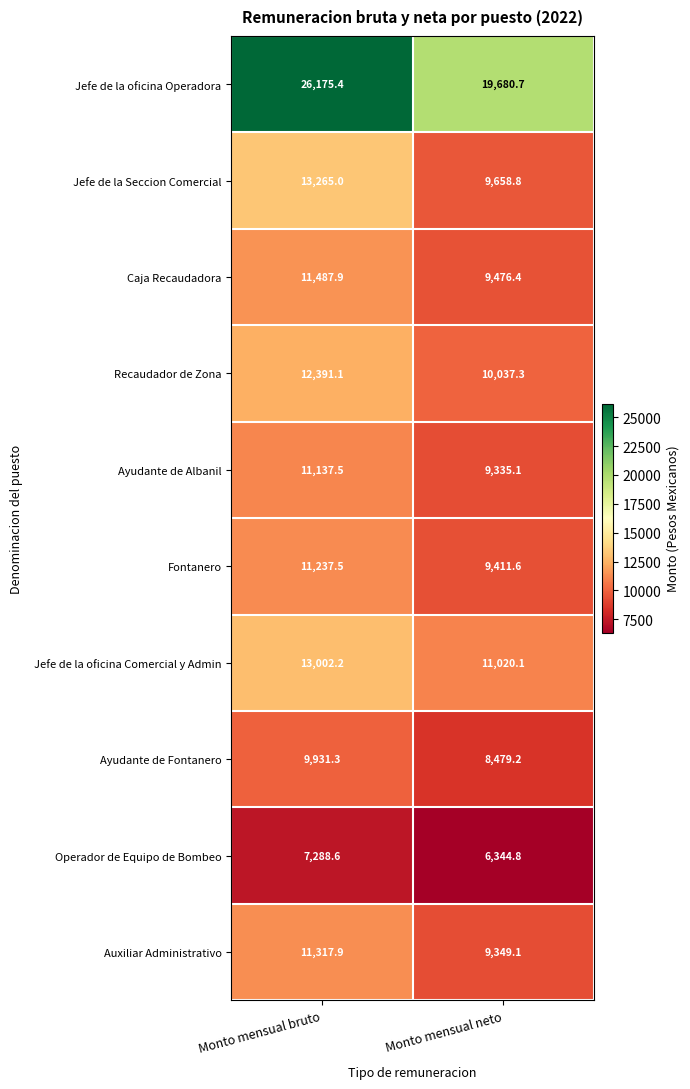

Reading left to right, transcribe all the data shown in this chart.

Jefe de la oficina Operadora: Monto mensual bruto=26175.4	Monto mensual neto=19680.7
Jefe de la Seccion Comercial: Monto mensual bruto=13265.0	Monto mensual neto=9658.8
Caja Recaudadora: Monto mensual bruto=11487.9	Monto mensual neto=9476.4
Recaudador de Zona: Monto mensual bruto=12391.1	Monto mensual neto=10037.3
Ayudante de Albanil: Monto mensual bruto=11137.5	Monto mensual neto=9335.1
Fontanero: Monto mensual bruto=11237.5	Monto mensual neto=9411.6
Jefe de la oficina Comercial y Admin: Monto mensual bruto=13002.2	Monto mensual neto=11020.1
Ayudante de Fontanero: Monto mensual bruto=9931.3	Monto mensual neto=8479.2
Operador de Equipo de Bombeo: Monto mensual bruto=7288.6	Monto mensual neto=6344.8
Auxiliar Administrativo: Monto mensual bruto=11317.9	Monto mensual neto=9349.1